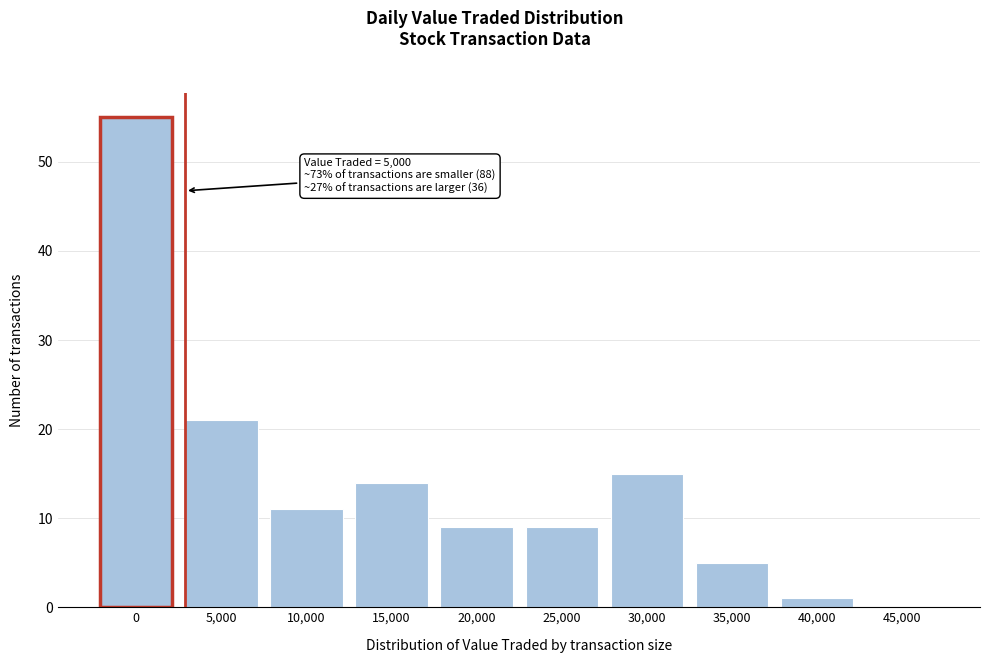

Reading left to right, transcribe all the data shown in this chart.

0=55	5,000=21	10,000=11	15,000=14	20,000=9	25,000=9	30,000=15	35,000=5	40,000=1	45,000=0